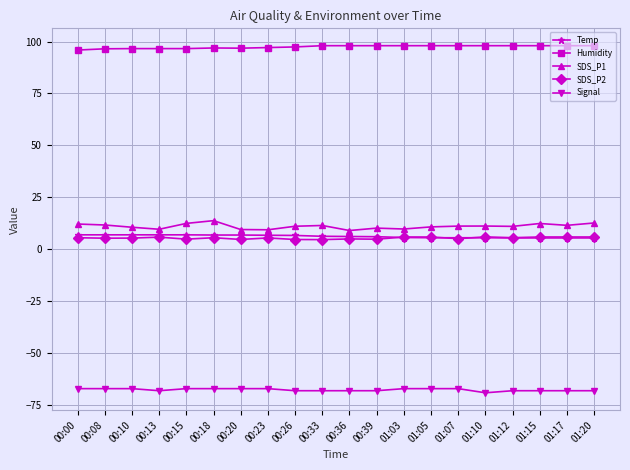

True or false: Humidity and SDS_P2 cross at least once.

False